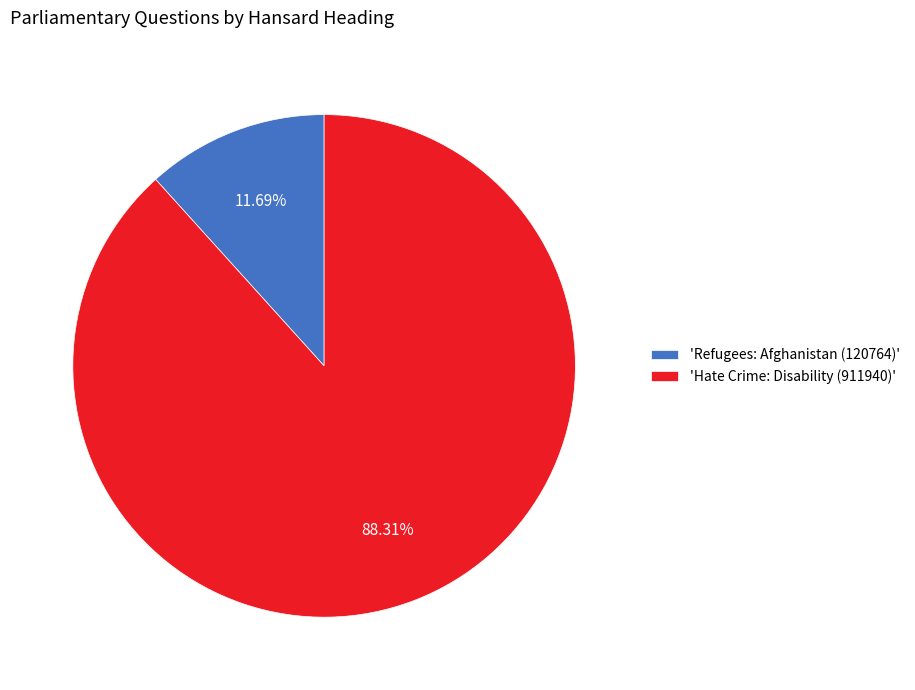

What is the ratio of the value at 'Hate Crime: Disability (911940)' to the value at 'Refugees: Afghanistan (120764)'?

7.6